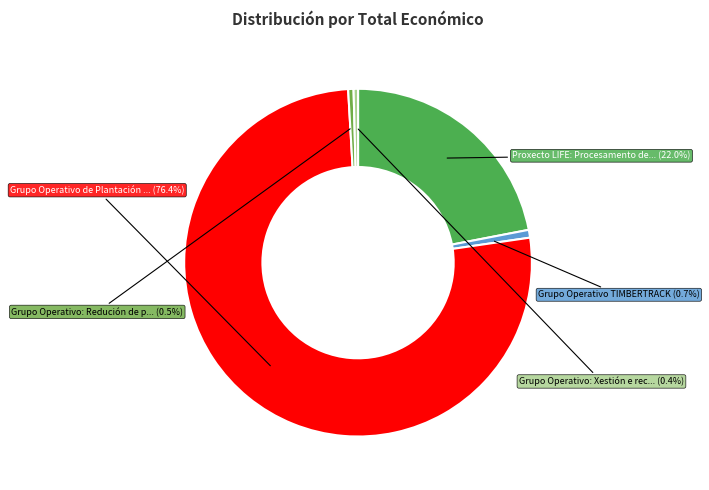

Which slice is the largest?

Grupo Operativo de Plantación Forestal